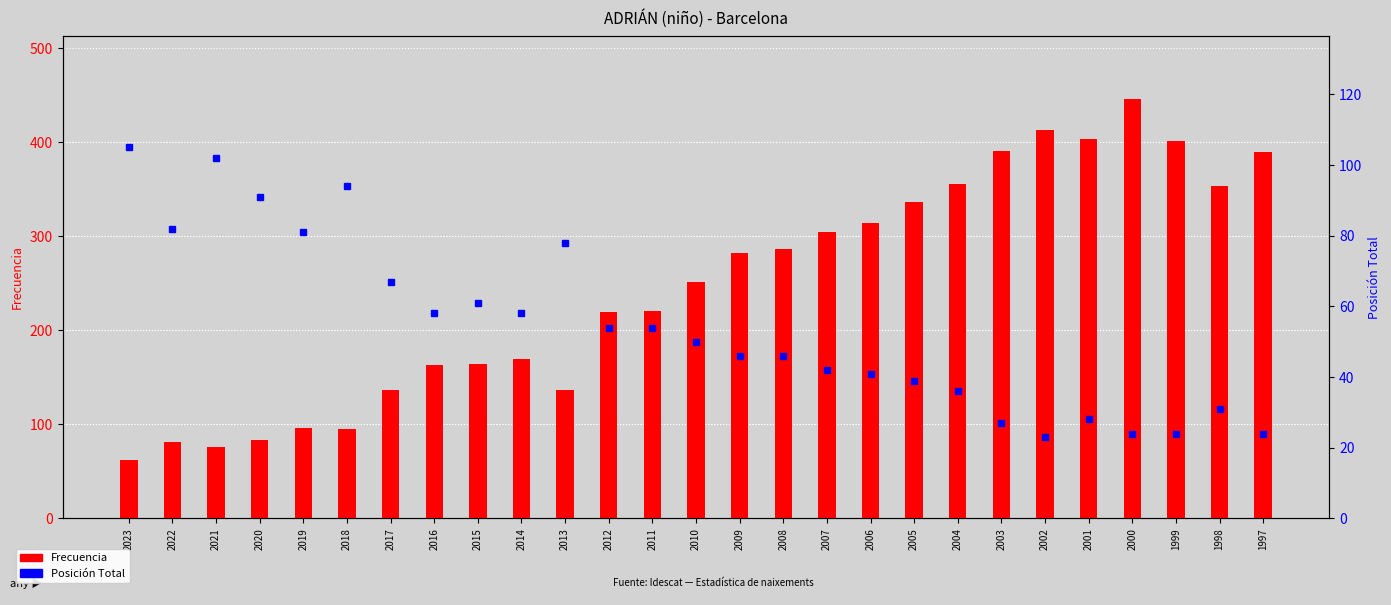

Rank the categories by Posición Total value from highest to lowest.

2023, 2021, 2018, 2020, 2022, 2019, 2013, 2017, 2015, 2016, 2014, 2012, 2011, 2010, 2009, 2008, 2007, 2006, 2005, 2004, 1998, 2001, 2003, 2000, 1999, 1997, 2002